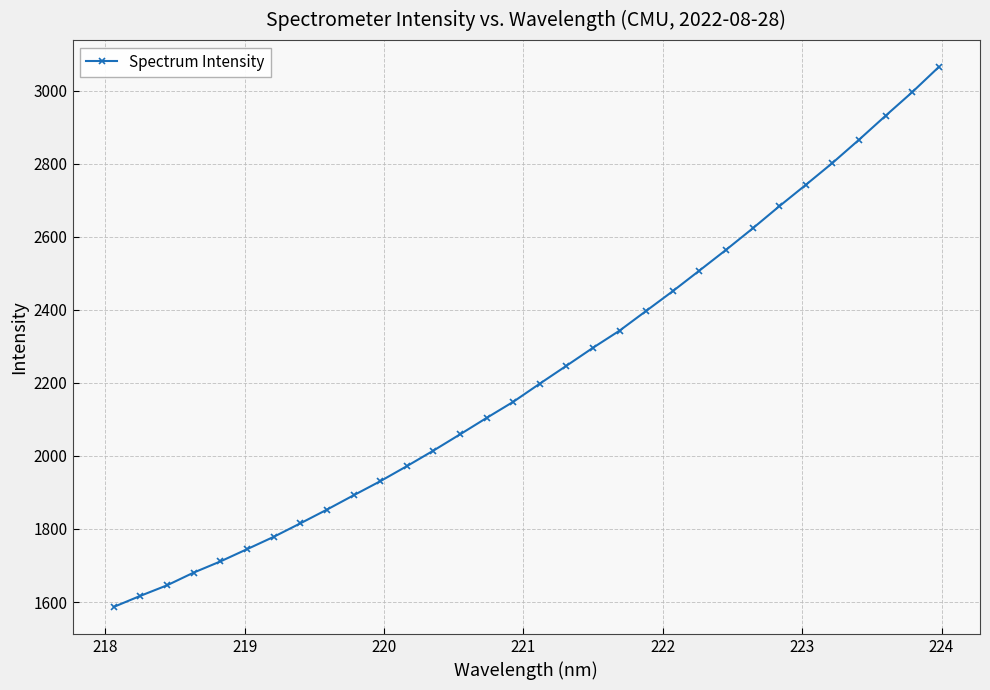

What is the maximum value shown in the chart?

3065.1